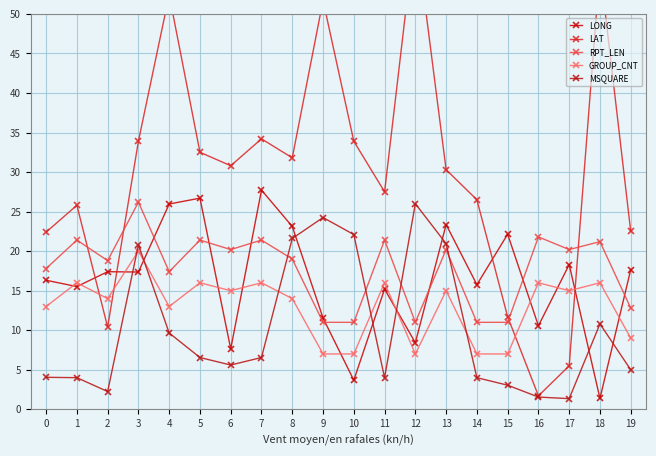

Between 0 and 3, which series saw the biggest shift?

MSQUARE